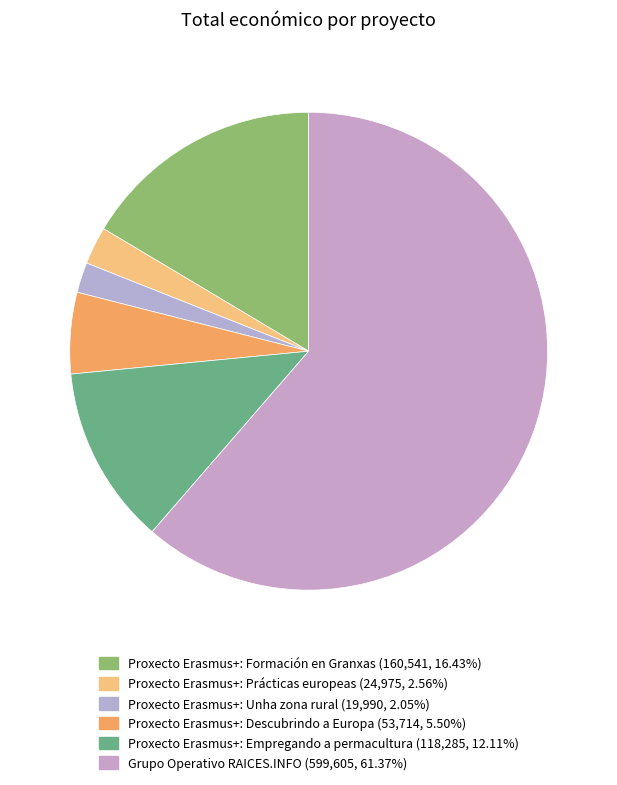

What is the total percentage of Proxecto Erasmus+: Prácticas europeas and Grupo Operativo RAICES.INFO?

63.9%